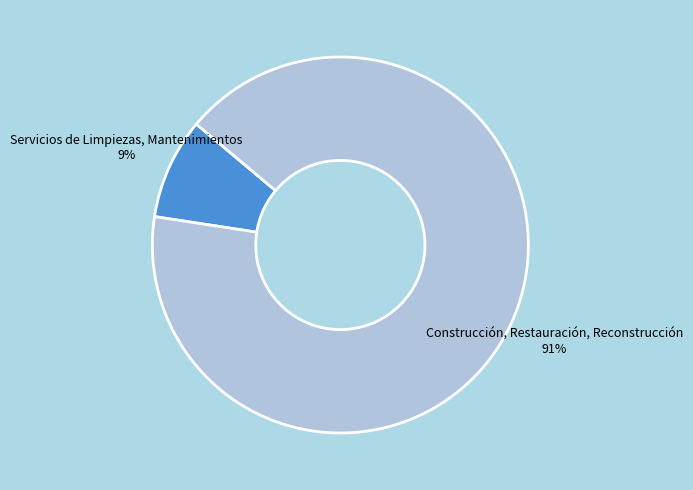

Does any single category account for the majority?

Yes